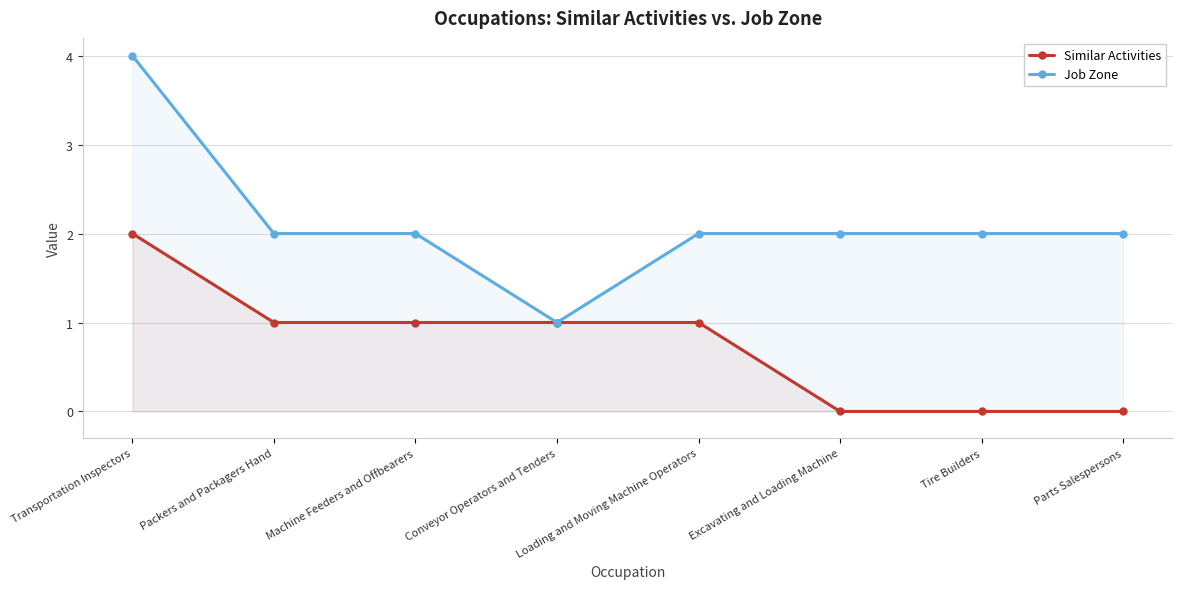

How many lines are shown in the chart?

2